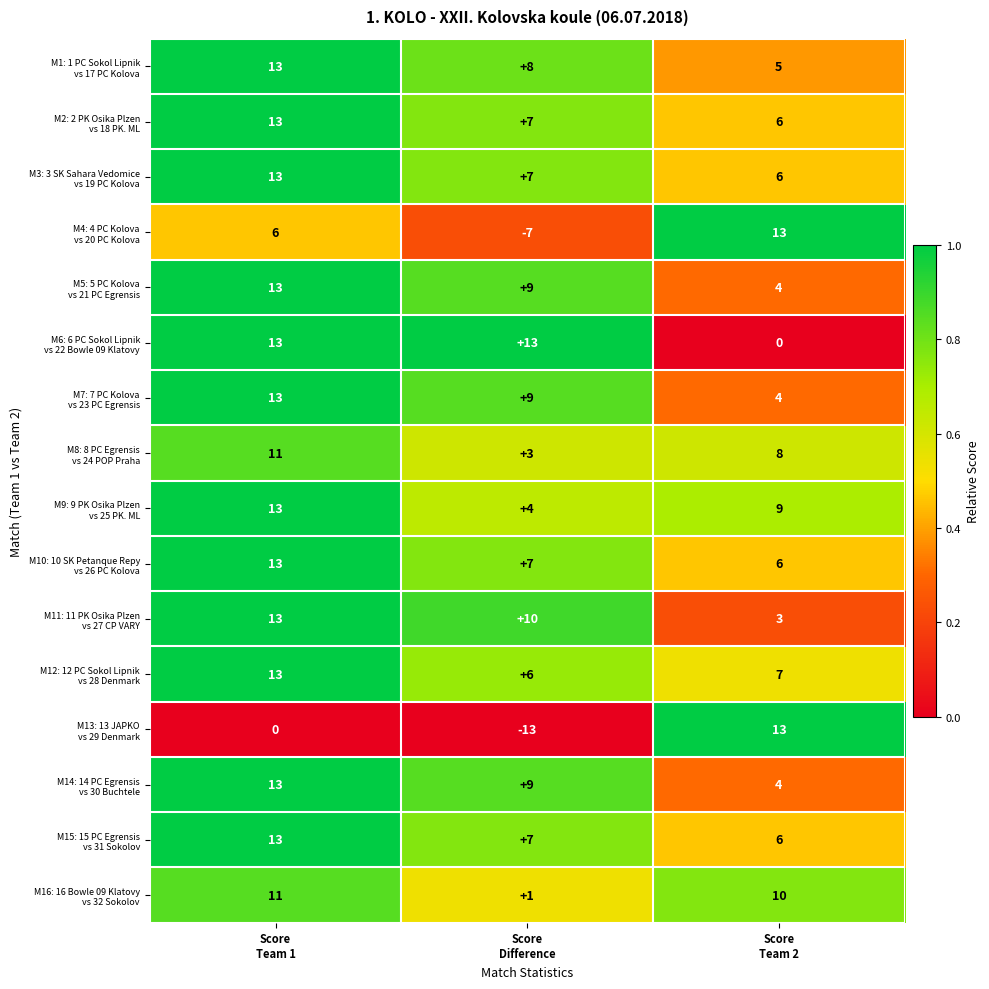

What is the smallest value displayed?

-13